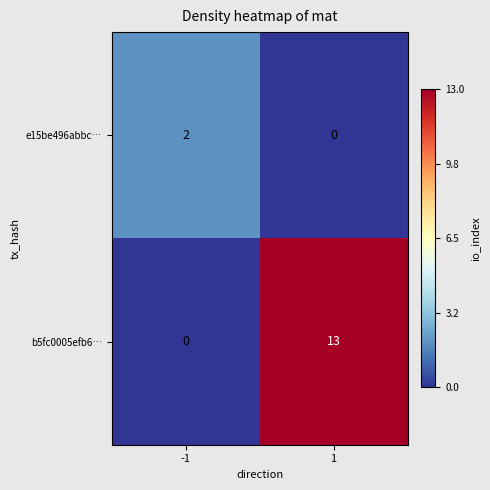

The value of b5fc0005efb6… at -1 is 0. True or false?

True